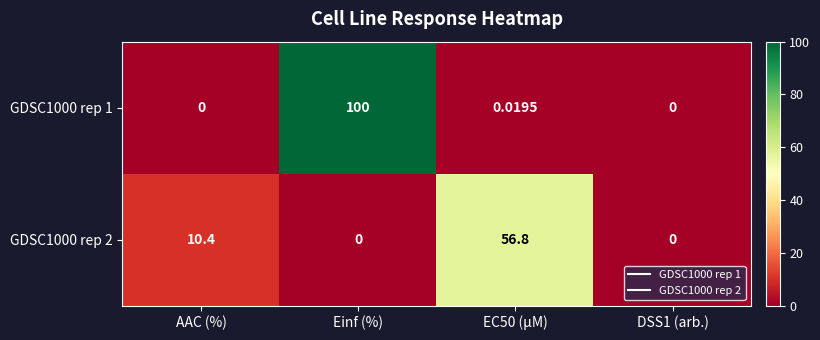

Where does the GDSC1000 rep 2 series first go above 10?

AAC (%)